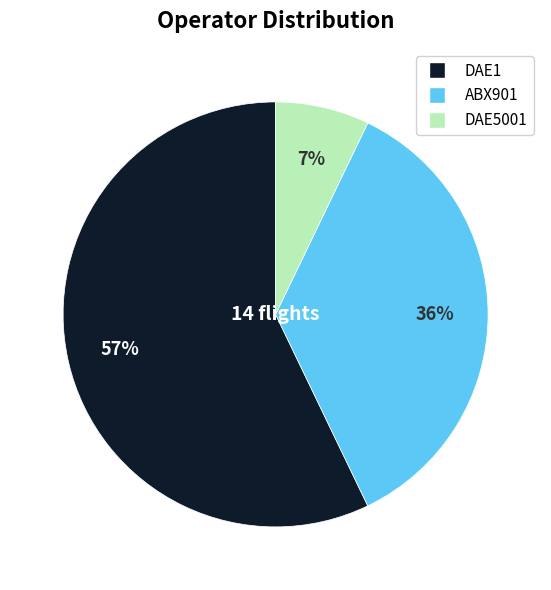

Which slice is the largest?

DAE1